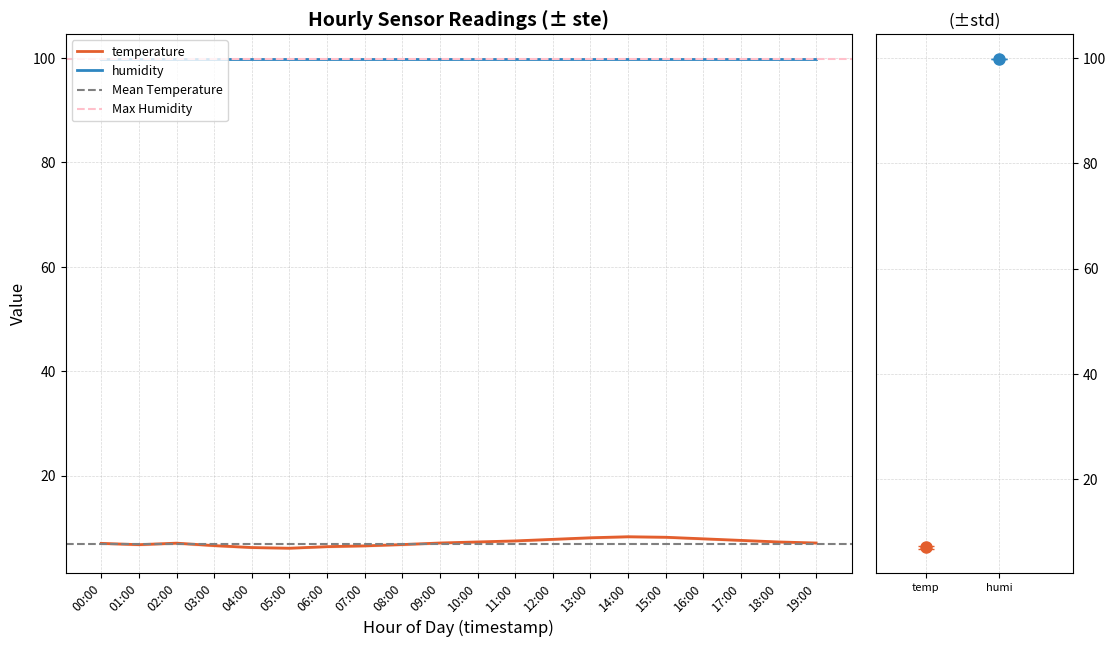

Where is the data nearest to the value 7?

00:00